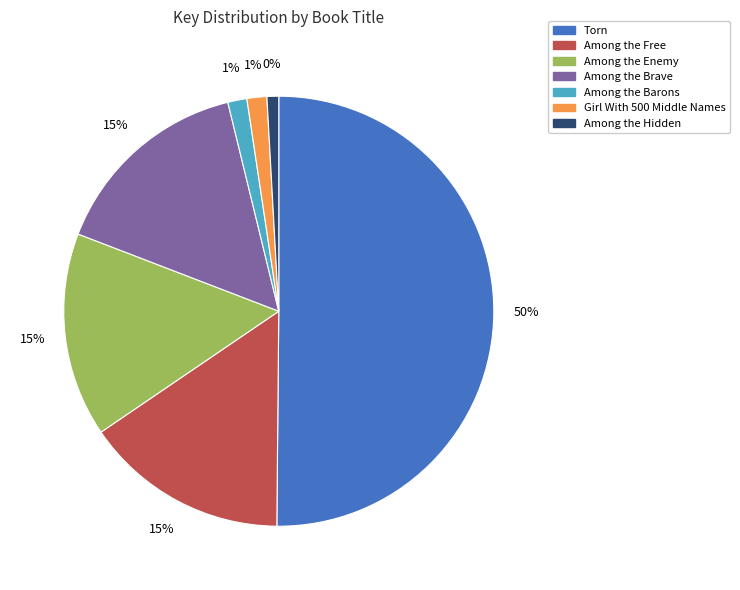

What is the total percentage of Girl With 500 Middle Names and Among the Enemy?

16.8%